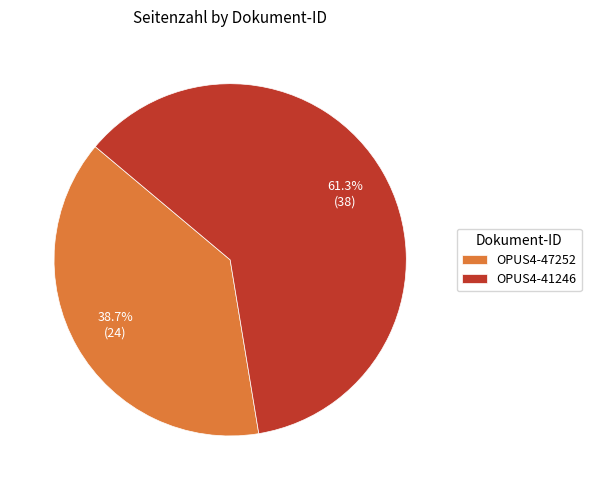

True or false: OPUS4-41246 accounts for 61% of the total.

True